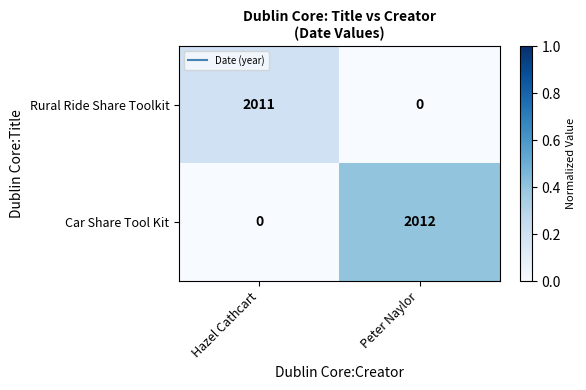

Is it true that Car Share Tool Kit equals 2012 at Peter Naylor?

True